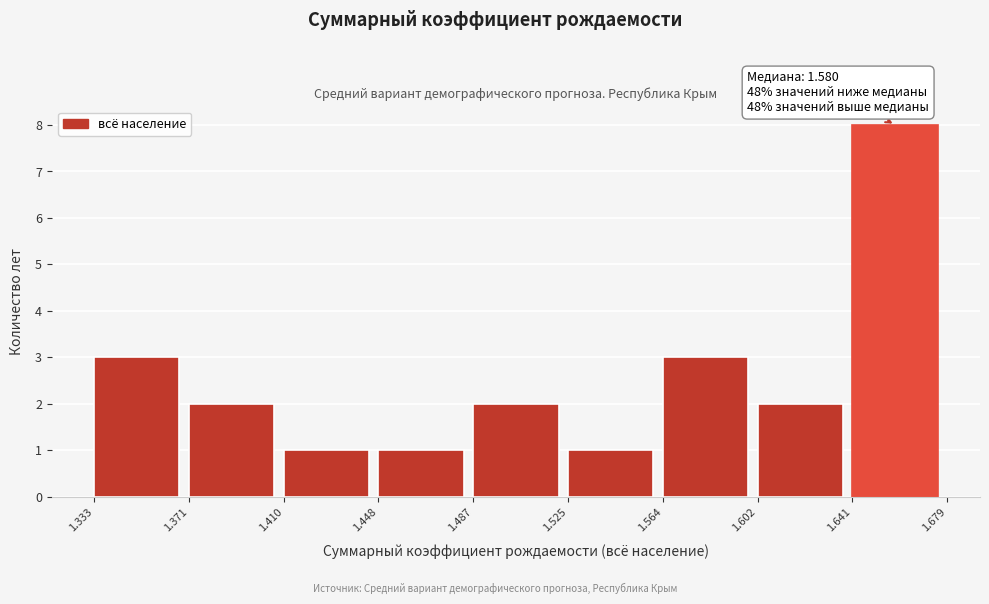

Over which range of the x-axis is the bar tallest?

1.641 to 1.679